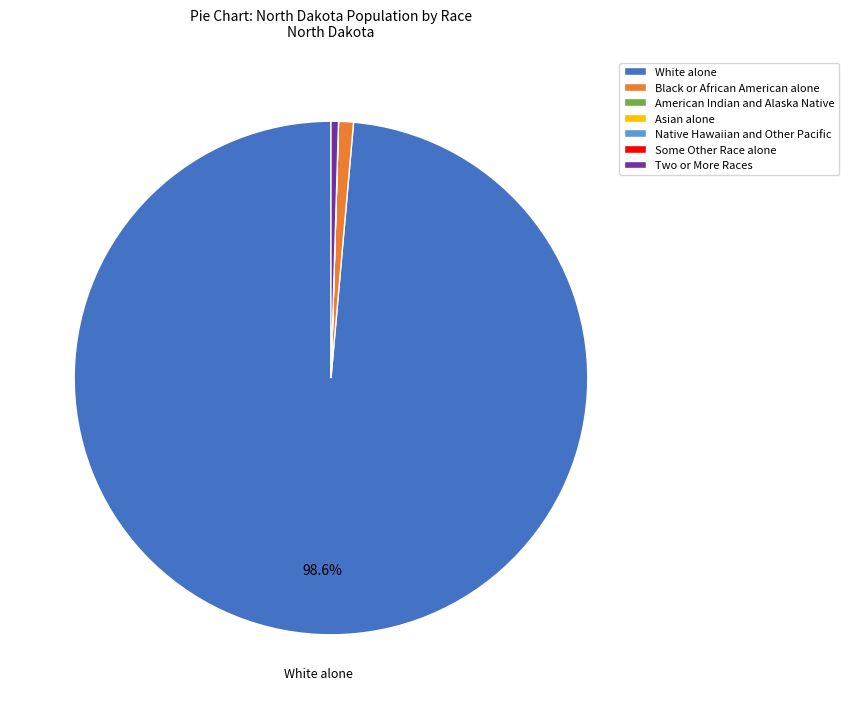

Is there a majority slice in this chart?

Yes